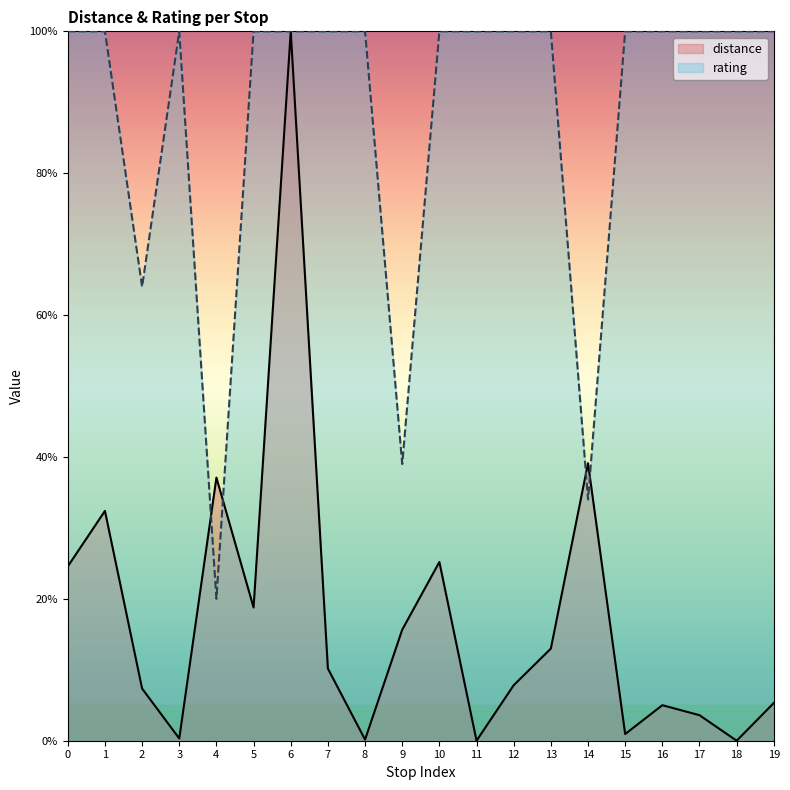

Where is rating nearest to the value 60?

2